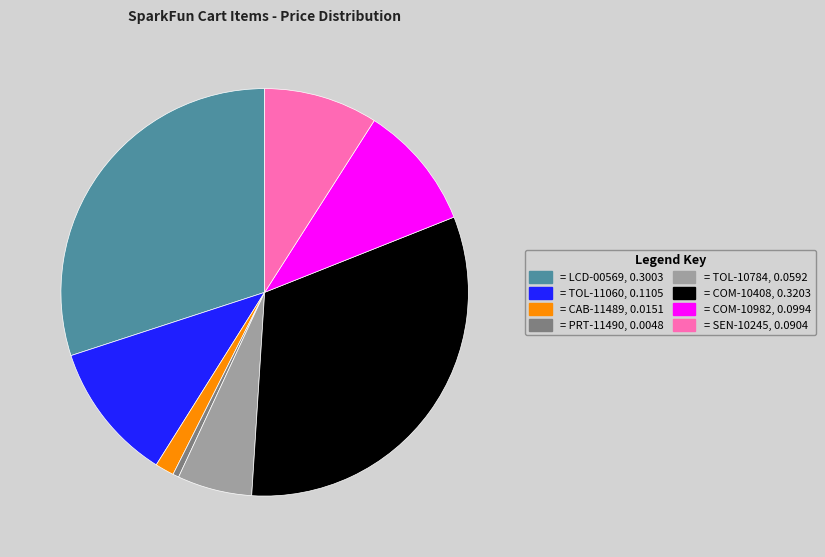

How many slices are in this pie chart?

8